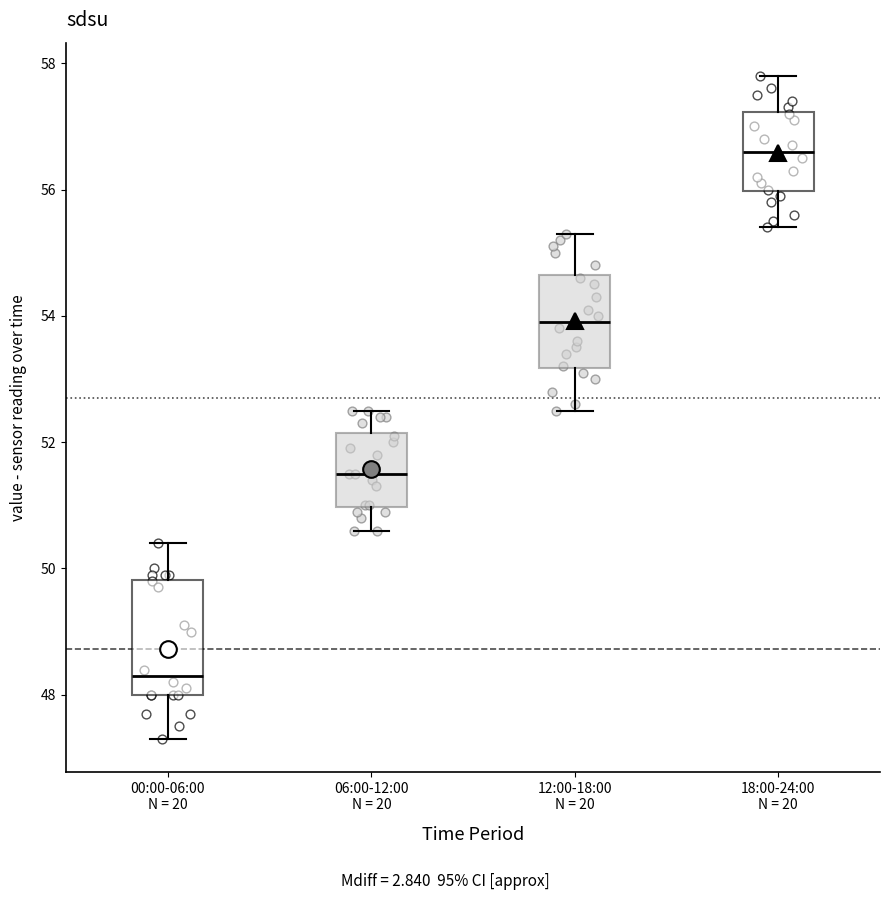

Where does the lower whisker of the box for 06:00-12:00 N = 20 end on the y-axis? The values are not printed on the chart, so give them approximately, as read against the axis.

50.6